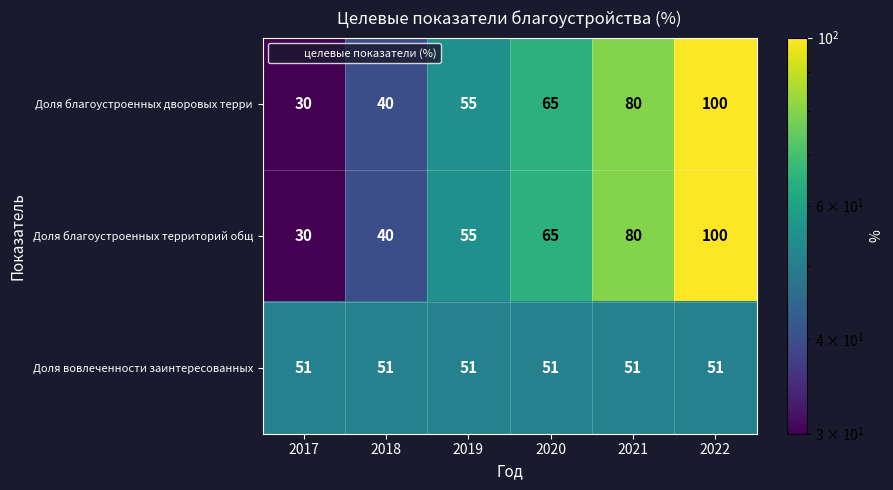

What is the total value across all series at 2022?

251